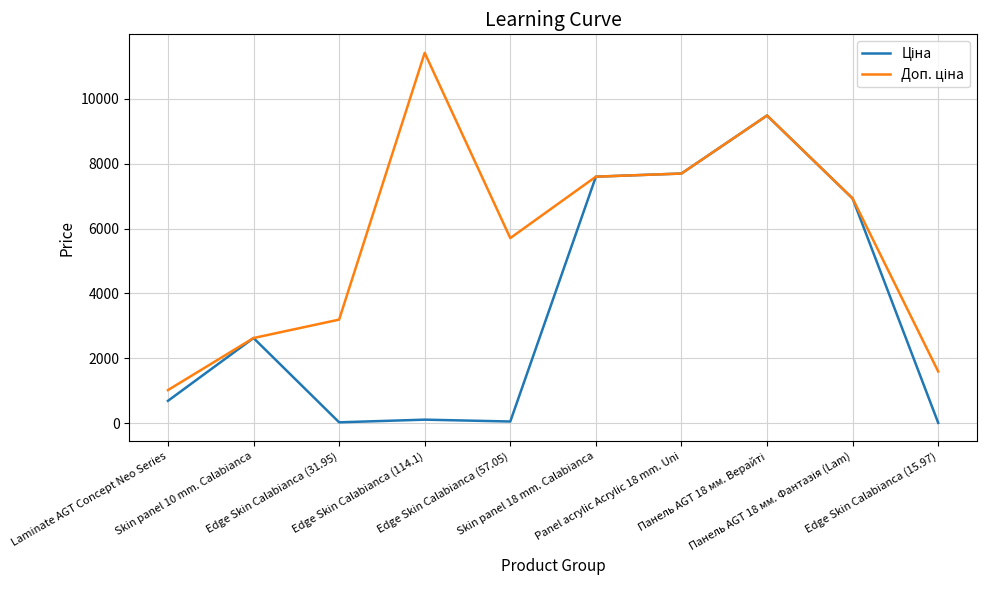

Count the number of data series in this chart.

2